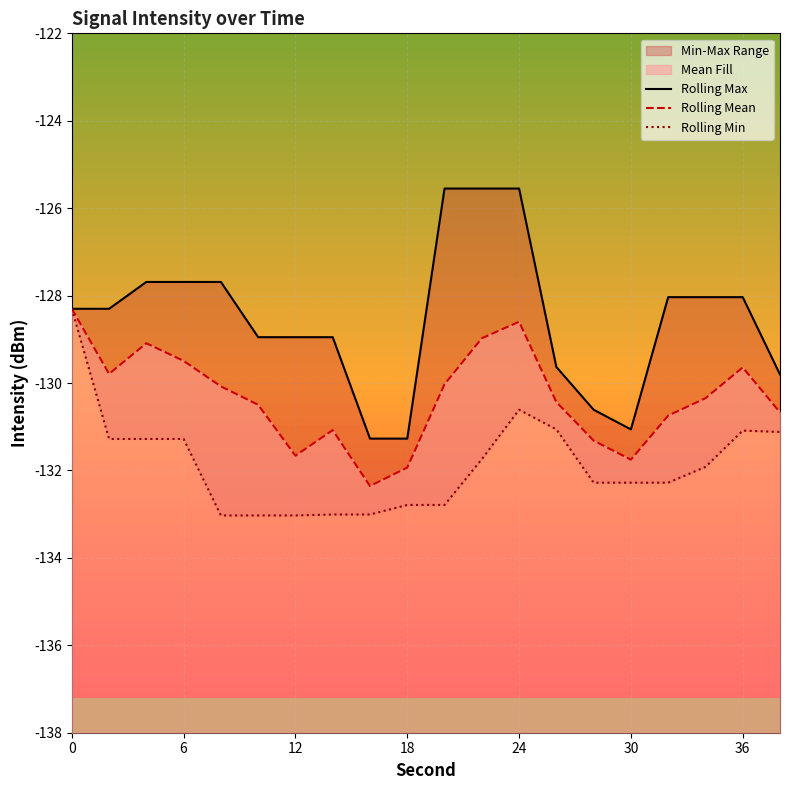

What is the maximum value for Rolling Max?

-125.6